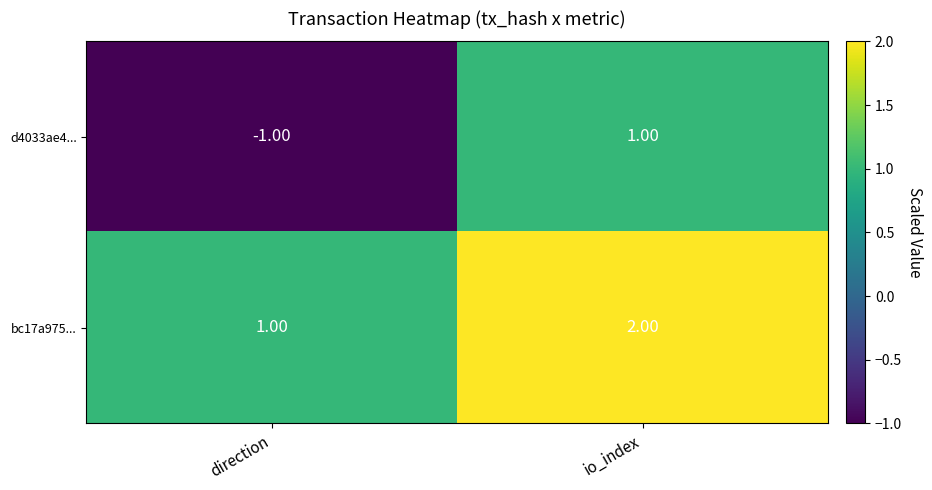

Rank the series by their average value, from lowest to highest.

d4033ae4..., bc17a975...